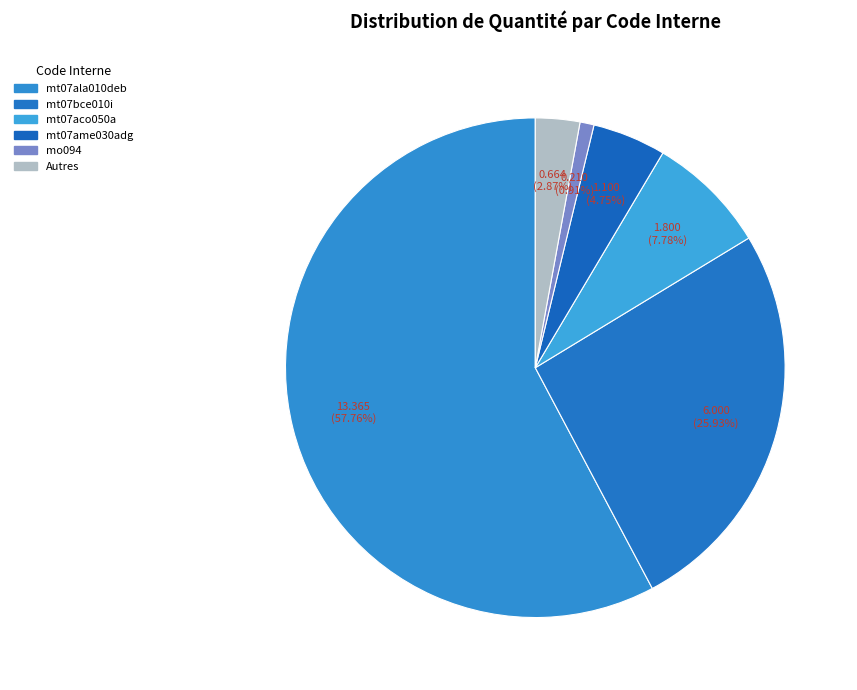

How many segments does this pie chart have?

6